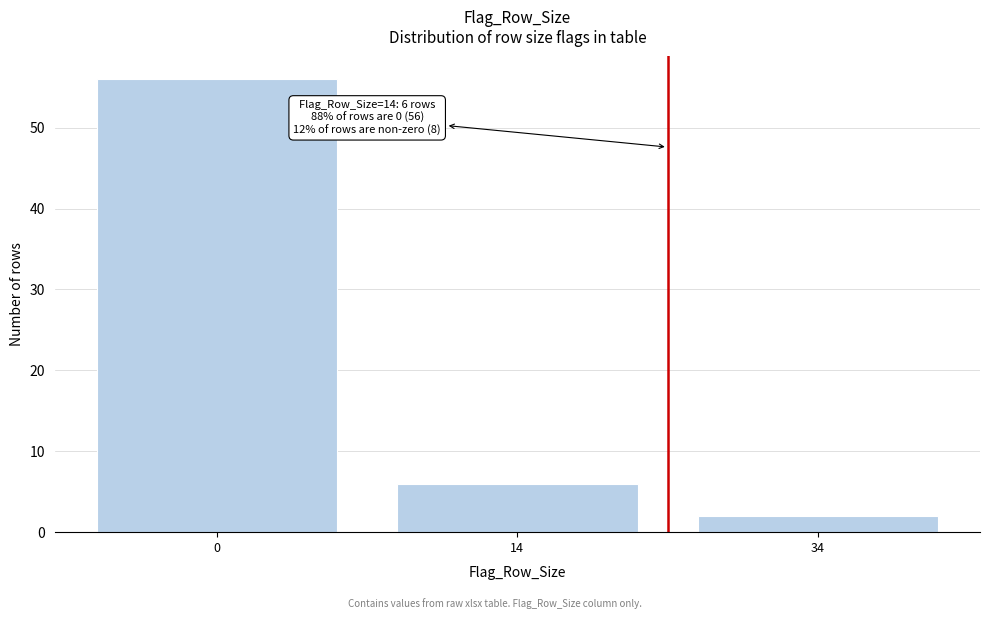

Reading left to right, what are all the values shown in this chart?

0=56	14=6	34=2